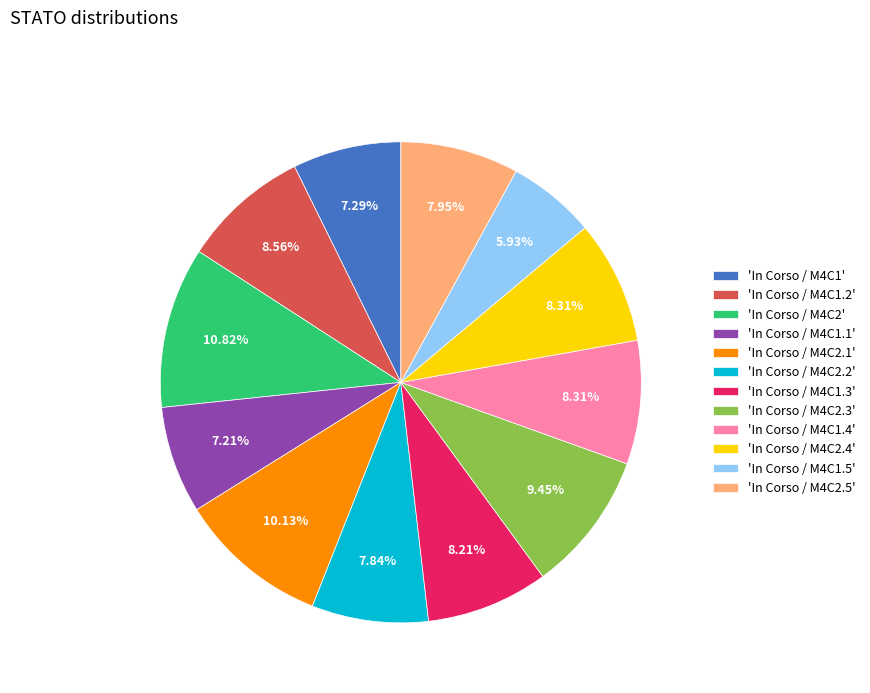

Count the number of slices in the pie.

12